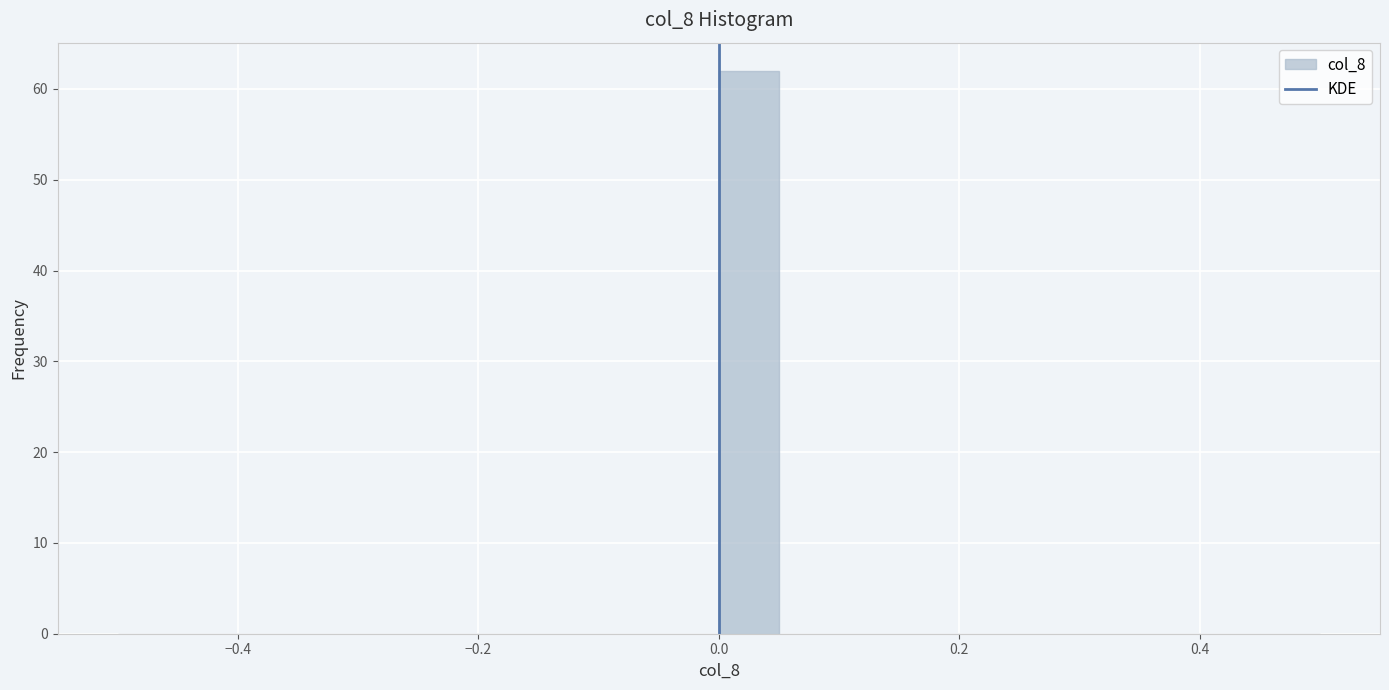

Read against the x-axis, roughly where is the centre of the tallest bar?

0.02